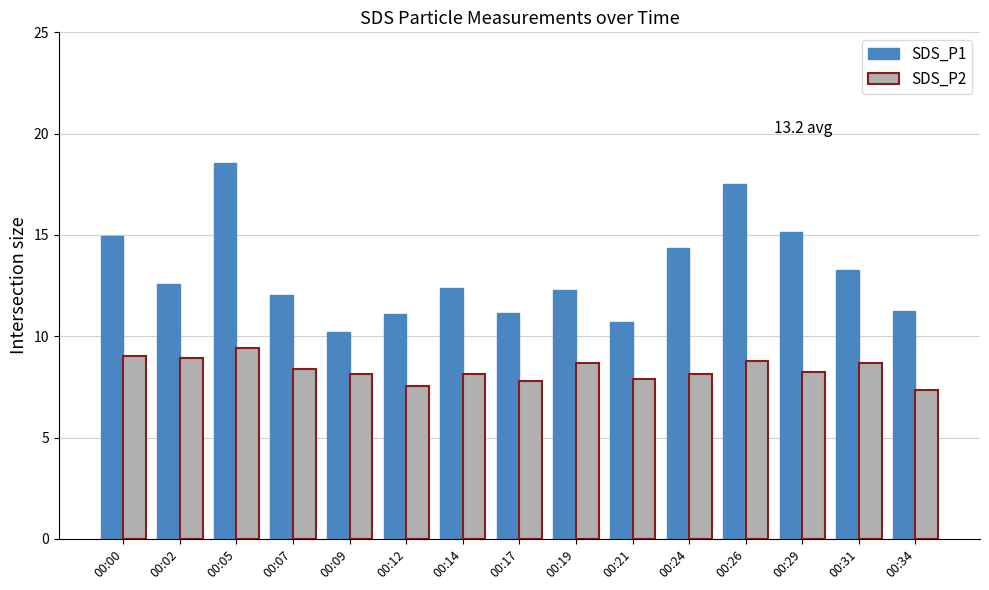

At which category is the sum across all series the highest?

00:05